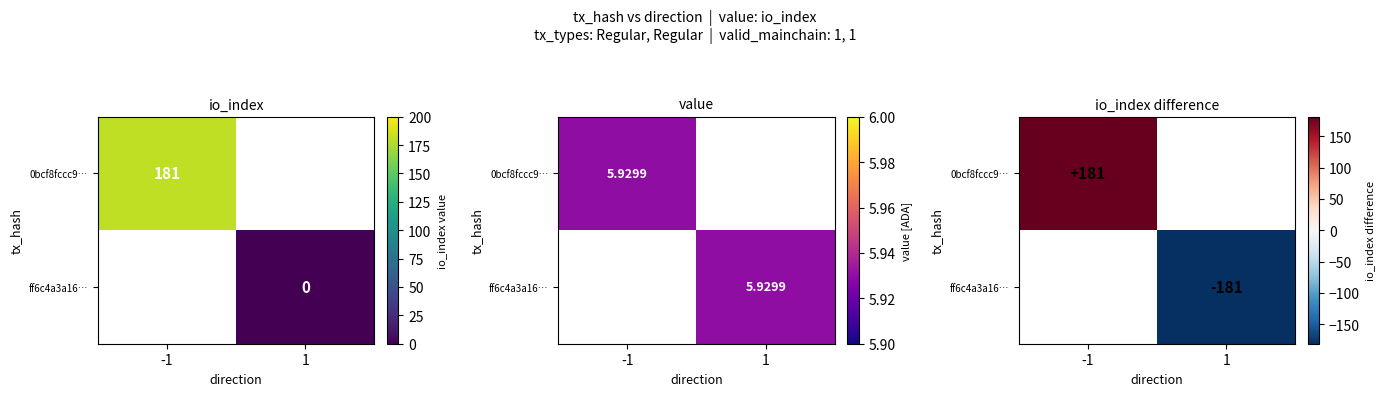

How many series are shown in this chart?

2